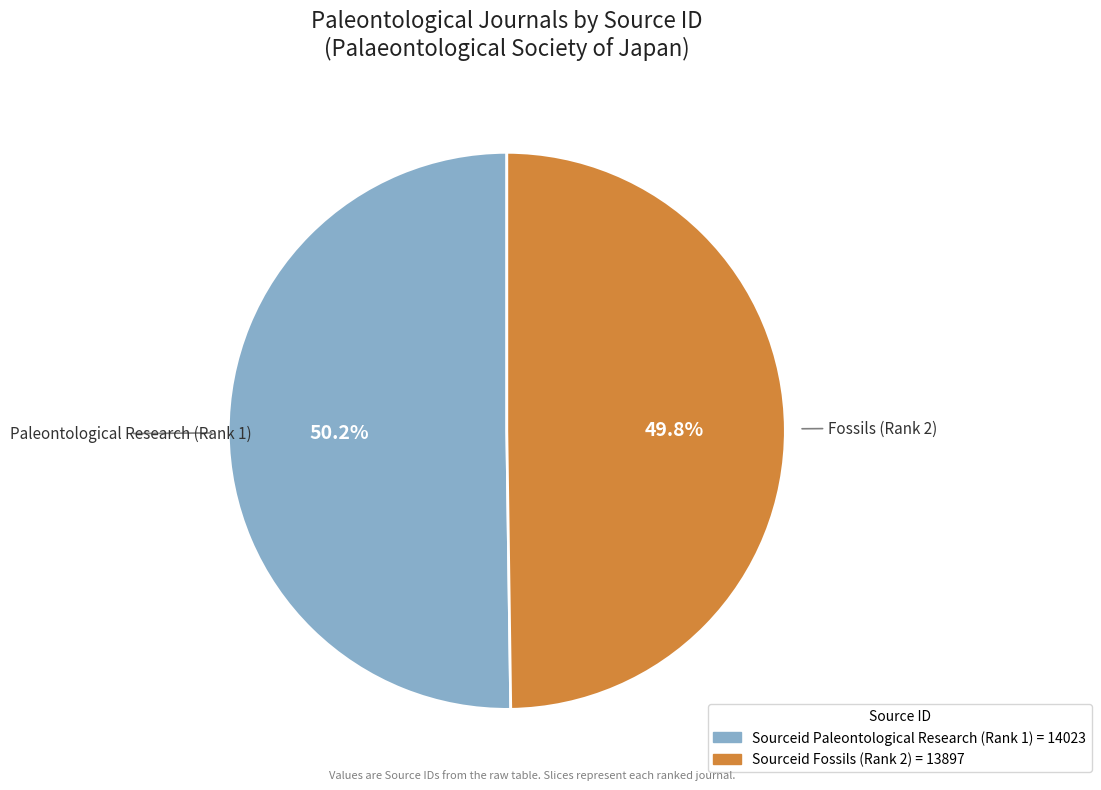

Is there any slice that represents more than half of the pie?

Yes